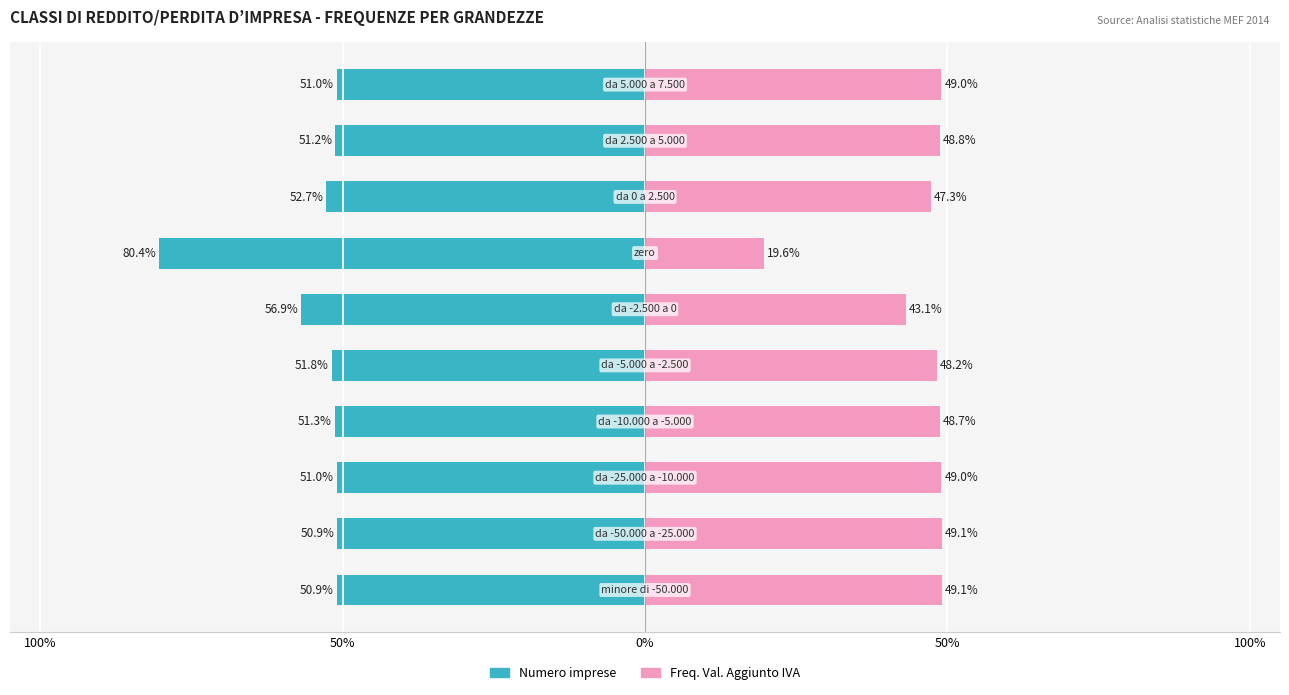

True or false: Freq. Val. Aggiunto IVA has a value of 78.5 at 0%.

False